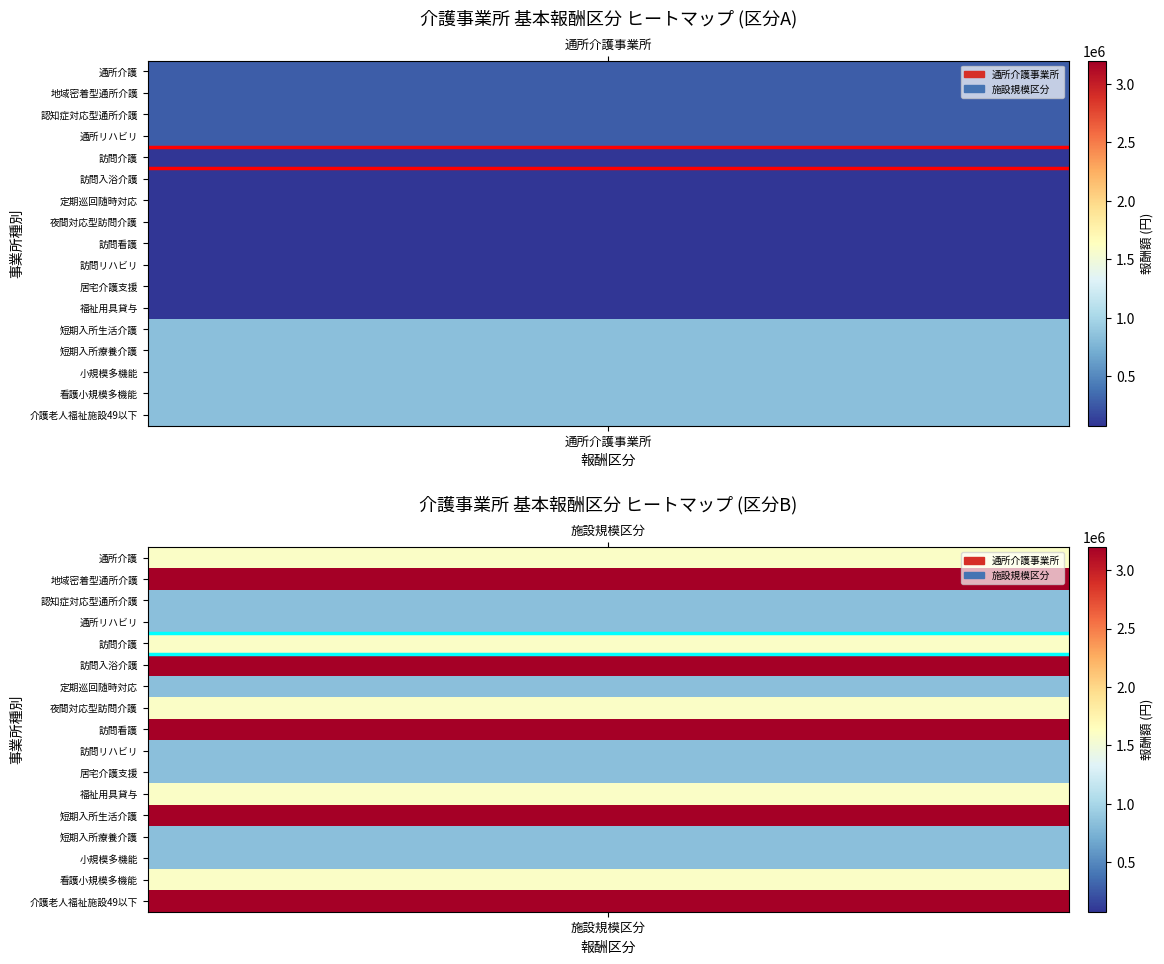

Reading left to right, extract all data points from this chart.

通所介護事業所: 0=280000	1=280000	2=280000	3=280000	4=75000	5=75000	6=75000	7=75000	8=75000	9=75000	10=75000	11=75000	12=840000	13=840000	14=840000	15=840000	16=840000
施設規模区分: 0=1600000	1=3200000	2=840000	3=840000	4=1600000	5=3200000	6=840000	7=1600000	8=3200000	9=840000	10=840000	11=1600000	12=3200000	13=840000	14=840000	15=1600000	16=3200000